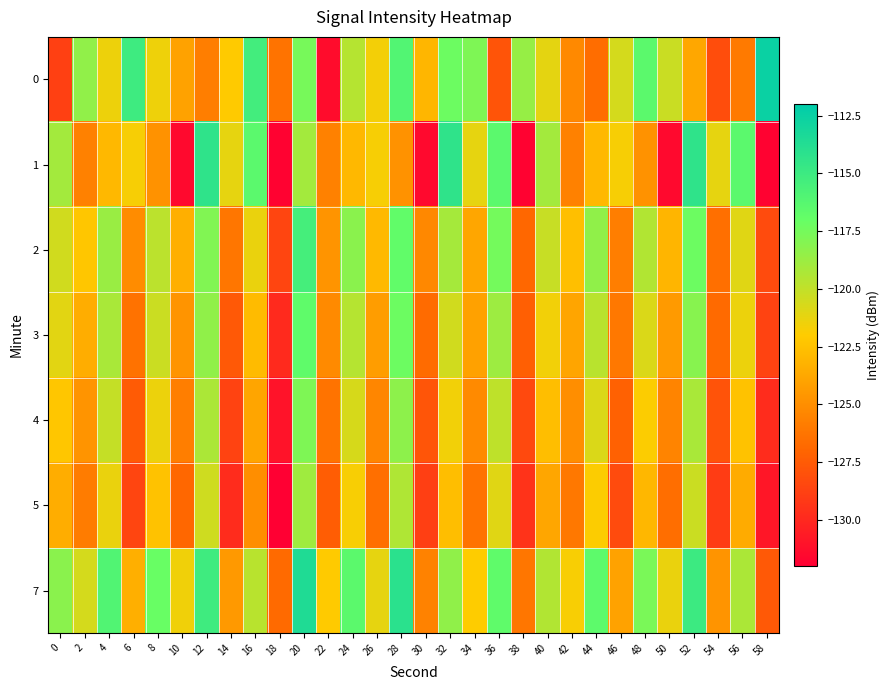

Reading left to right, extract all data points from this chart.

0: 0=-128.8	2=-118.4	4=-121.4	6=-115.1	8=-121.5	10=-124.0	12=-125.8	14=-122.1	16=-115.3	18=-126.3	20=-117.6	22=-131.4	24=-119.6	26=-121.6	28=-116.0	30=-123.0	32=-117.2	34=-117.8	36=-127.8	38=-118.6	40=-121.1	42=-125.3	44=-126.6	46=-120.6	48=-116.5	50=-120.2	52=-123.8	54=-128.2	56=-126.0	58=-112.5
1: 0=-119.0	2=-125.6	4=-123.0	6=-121.8	8=-124.8	10=-131.5	12=-114.3	14=-121.2	16=-116.5	18=-131.9	20=-119.0	22=-125.6	24=-123.0	26=-121.8	28=-124.8	30=-131.5	32=-114.3	34=-121.2	36=-116.5	38=-131.9	40=-119.0	42=-125.6	44=-123.0	46=-121.8	48=-124.8	50=-131.5	52=-114.3	54=-121.2	56=-116.5	58=-131.9
2: 0=-120.5	2=-122.3	4=-118.7	6=-125.1	8=-119.8	10=-123.4	12=-117.9	14=-126.2	16=-121.3	18=-128.6	20=-115.4	22=-124.7	24=-118.2	26=-122.9	28=-116.8	30=-125.3	32=-119.1	34=-123.8	36=-117.5	38=-126.9	40=-120.2	42=-122.6	44=-118.4	46=-125.8	48=-119.5	50=-123.1	52=-117.2	54=-126.5	56=-121.0	58=-128.3
3: 0=-121.1	2=-123.5	4=-119.2	6=-126.4	8=-120.3	10=-124.7	12=-118.4	14=-127.6	16=-122.8	18=-129.9	20=-116.7	22=-125.2	24=-119.6	26=-124.3	28=-117.2	30=-126.7	32=-120.5	34=-124.1	36=-118.8	38=-127.3	40=-121.6	42=-123.9	44=-119.7	46=-126.1	48=-120.8	50=-124.4	52=-118.1	54=-126.8	56=-121.4	58=-128.7
4: 0=-122.3	2=-124.7	4=-120.1	6=-127.5	8=-121.4	10=-125.8	12=-119.3	14=-128.7	16=-123.9	18=-131.0	20=-117.8	22=-126.3	24=-120.7	26=-125.4	28=-118.3	30=-127.8	32=-121.6	34=-125.2	36=-119.9	38=-128.4	40=-122.7	42=-125.0	44=-120.8	46=-127.2	48=-121.9	50=-125.5	52=-119.2	54=-127.9	56=-122.5	58=-129.8
5: 0=-123.5	2=-125.9	4=-121.3	6=-128.6	8=-122.5	10=-126.9	12=-120.4	14=-129.8	16=-125.0	18=-132.1	20=-118.9	22=-127.4	24=-121.8	26=-126.5	28=-119.4	30=-128.9	32=-122.7	34=-126.3	36=-121.0	38=-129.5	40=-123.8	42=-126.1	44=-121.9	46=-128.3	48=-123.0	50=-126.6	52=-120.3	54=-129.0	56=-123.6	58=-130.9
7: 0=-118.2	2=-120.6	4=-116.0	6=-123.4	8=-117.1	10=-121.5	12=-115.1	14=-124.5	16=-119.7	18=-126.8	20=-113.6	22=-122.1	24=-116.5	26=-121.2	28=-114.1	30=-125.6	32=-118.4	34=-122.0	36=-116.7	38=-126.2	40=-119.5	42=-121.8	44=-116.6	46=-124.0	48=-117.7	50=-121.3	52=-115.0	54=-124.7	56=-119.3	58=-127.6